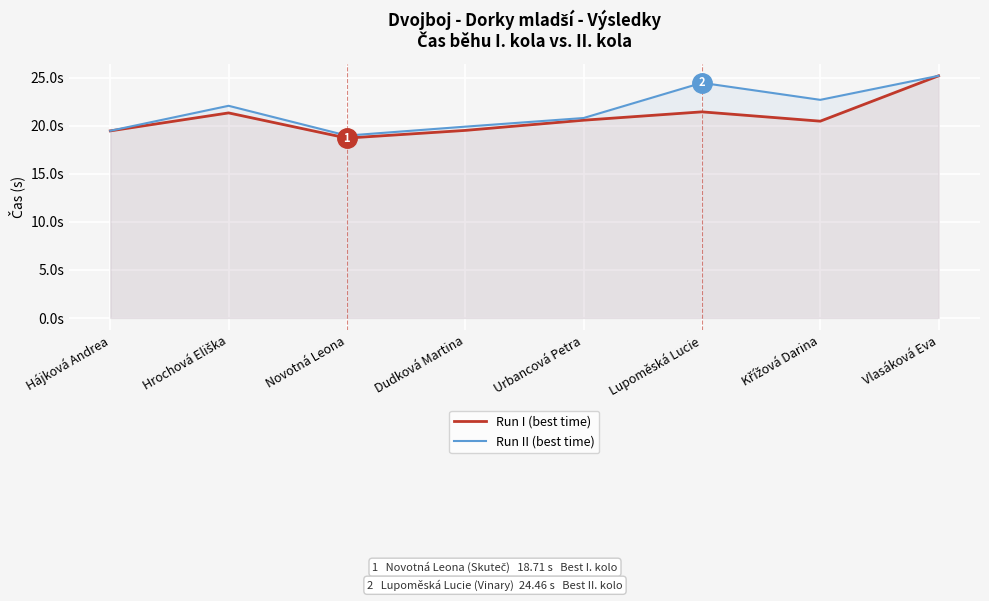

Is it true that Run I (best time) equals 20.6 at Urbancová Petra?

True